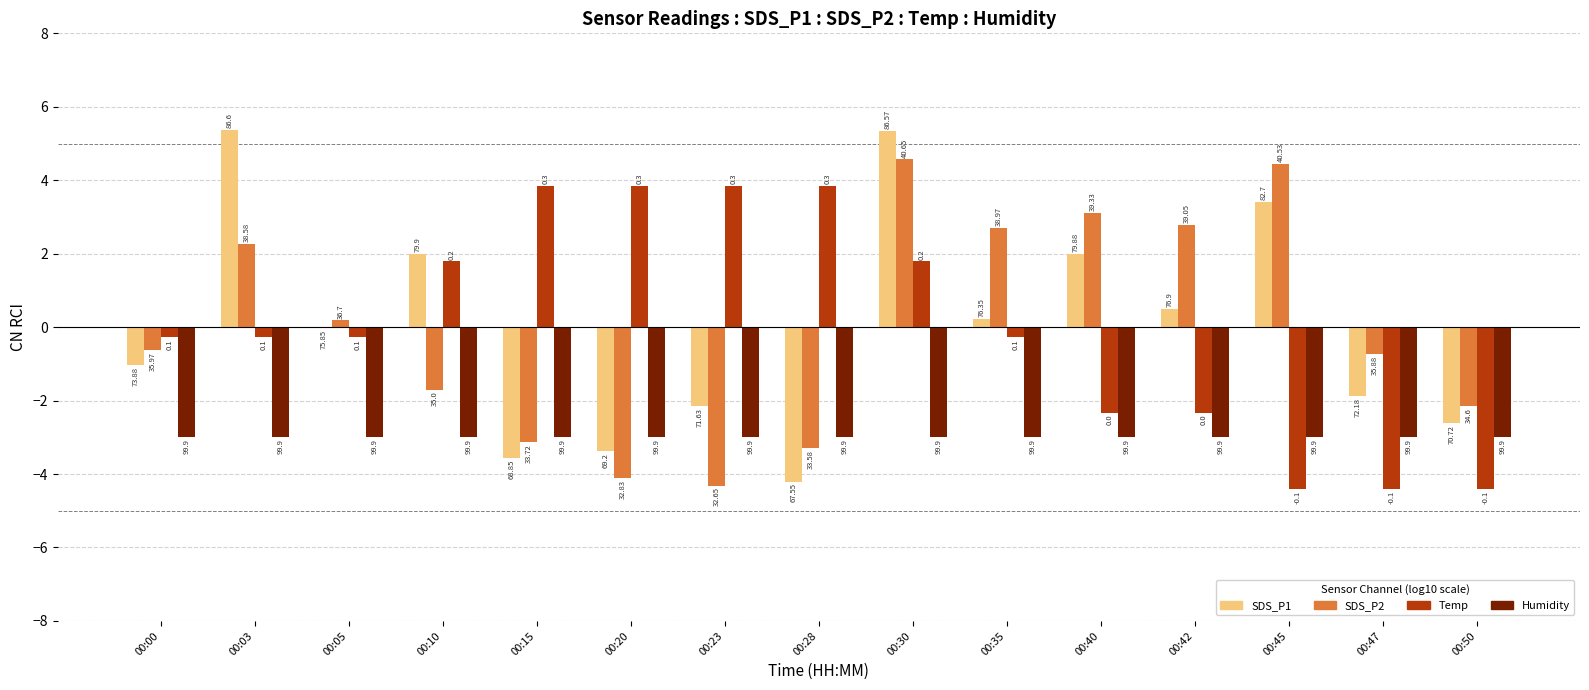

Are the bars grouped side by side (vs. stacked)?

Yes